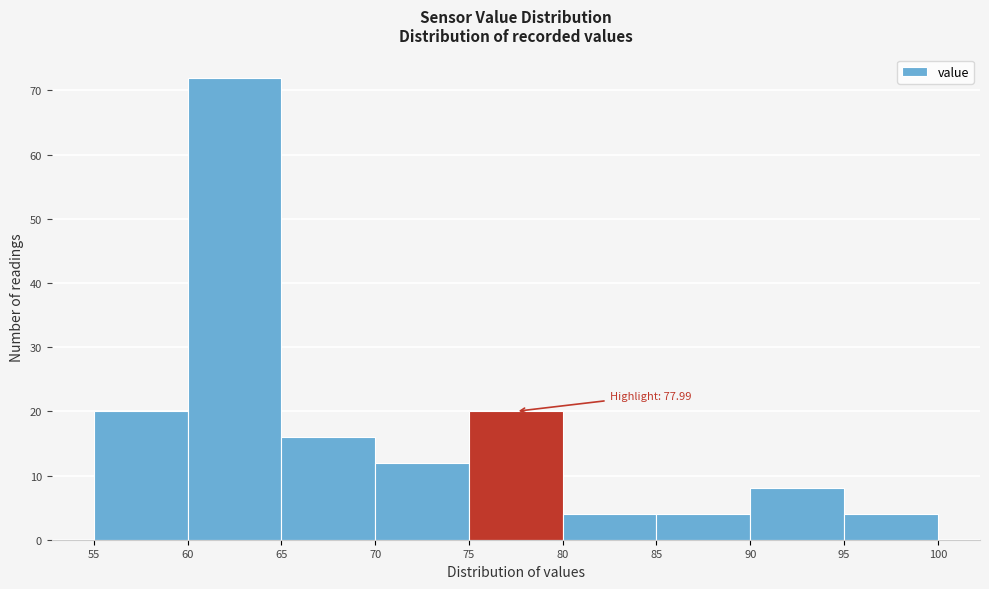

Which range on the x-axis has the tallest bar?

60 to 65